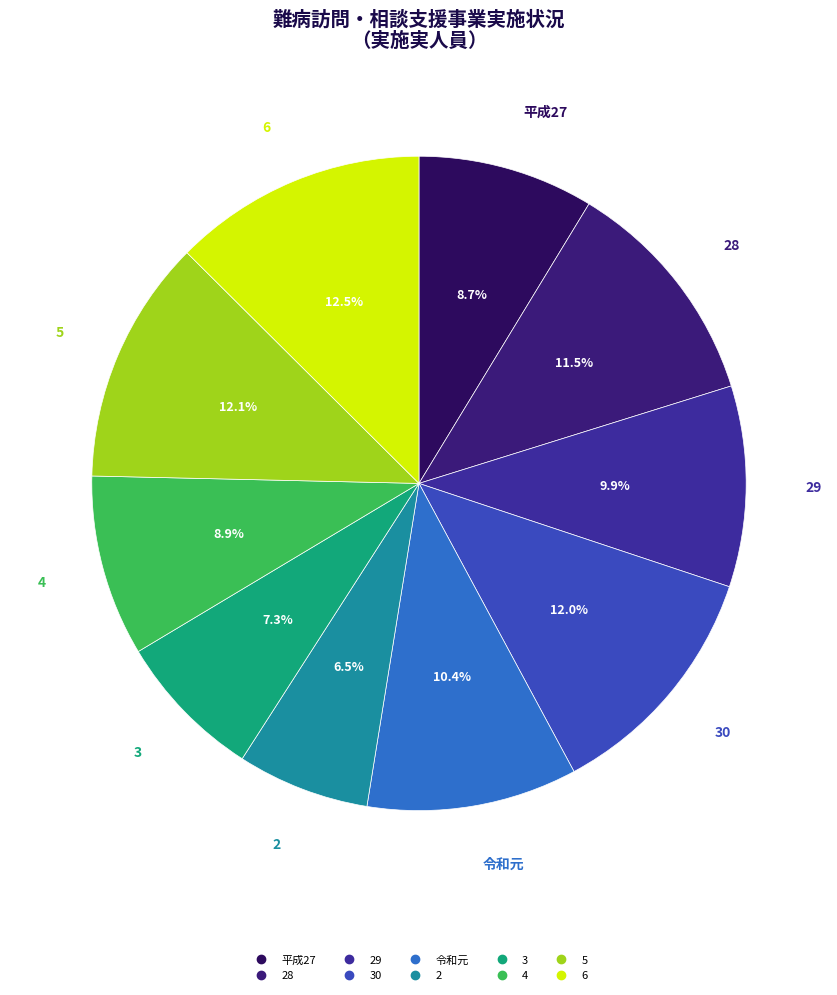

To the nearest percent, what is the difference between the largest and smallest slice percentages?

6%